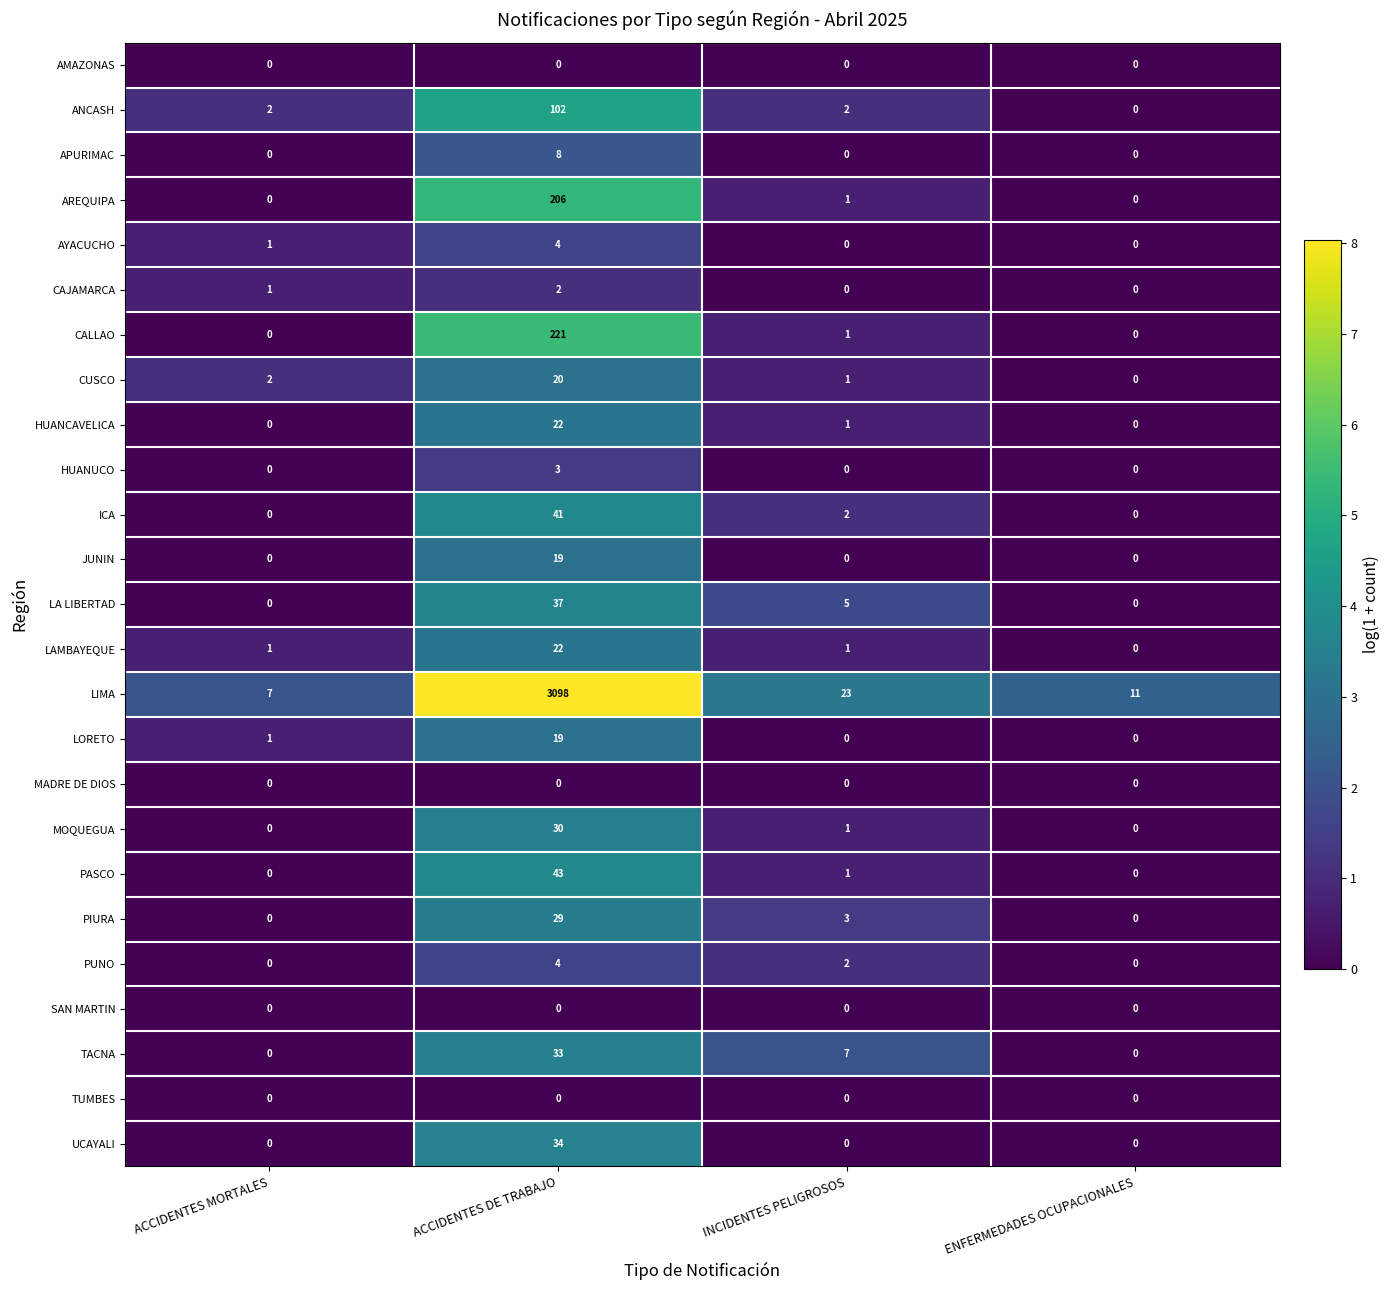

How many series are shown in this chart?

25